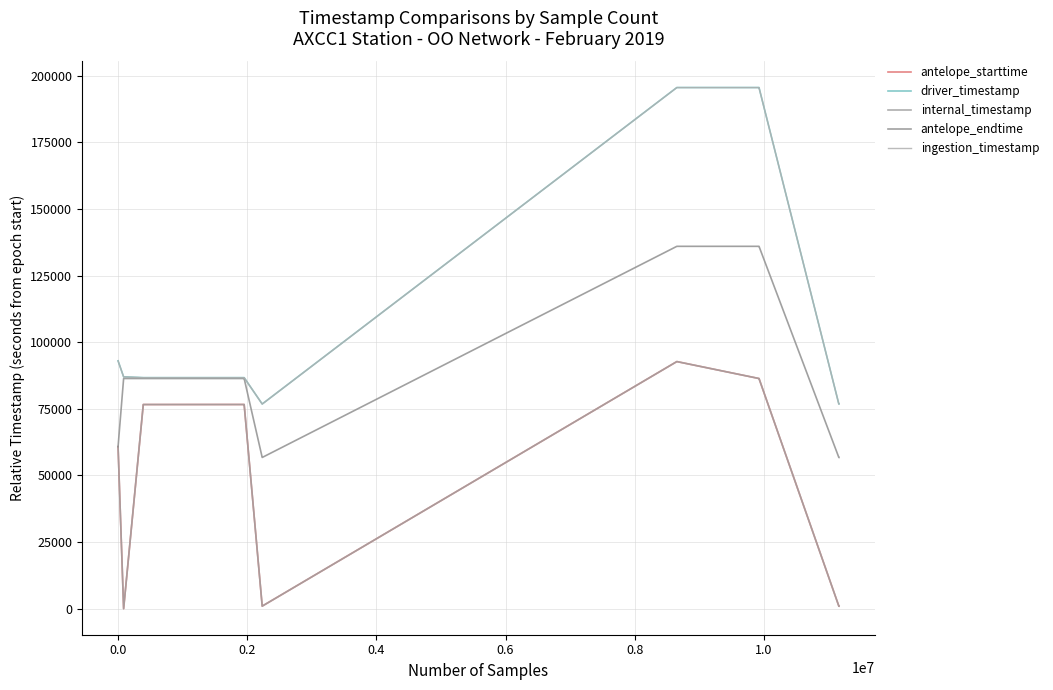

Does the chart display data point markers on the line(s)?

No